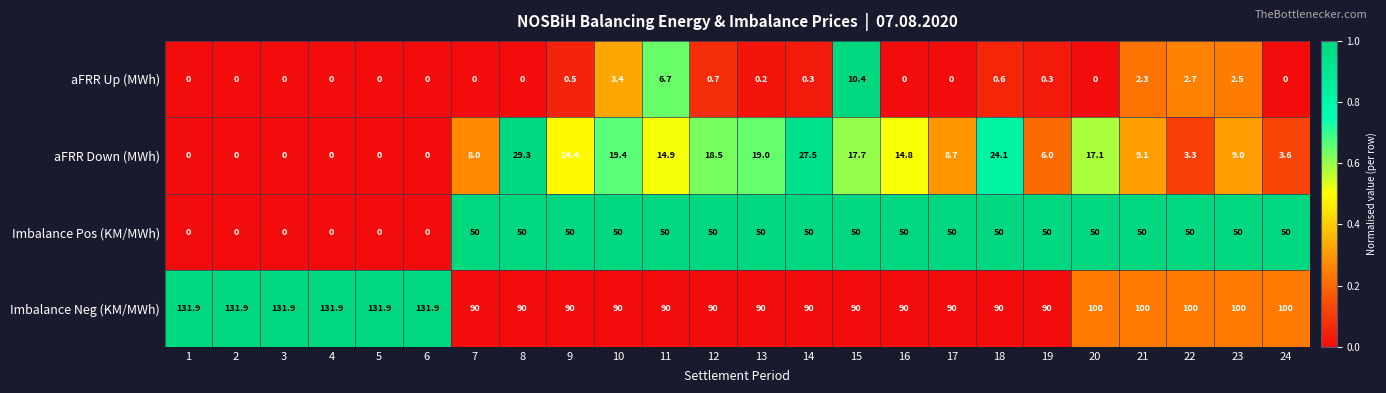

Which series has the largest range (max minus min)?

Imbalance Pos (KM/MWh)